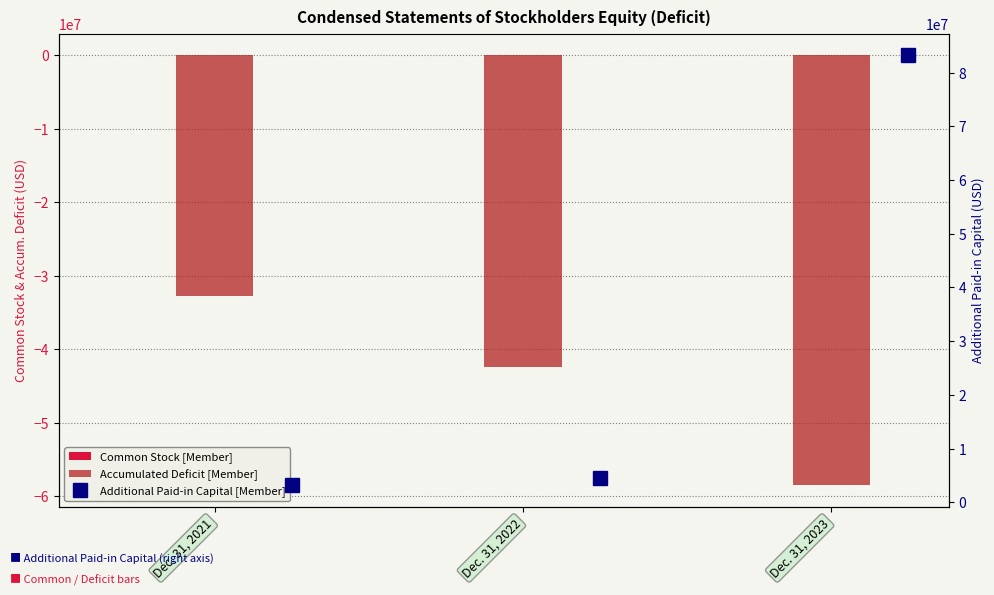

At which category does the chart reach its minimum across all series?

Dec. 31, 2023